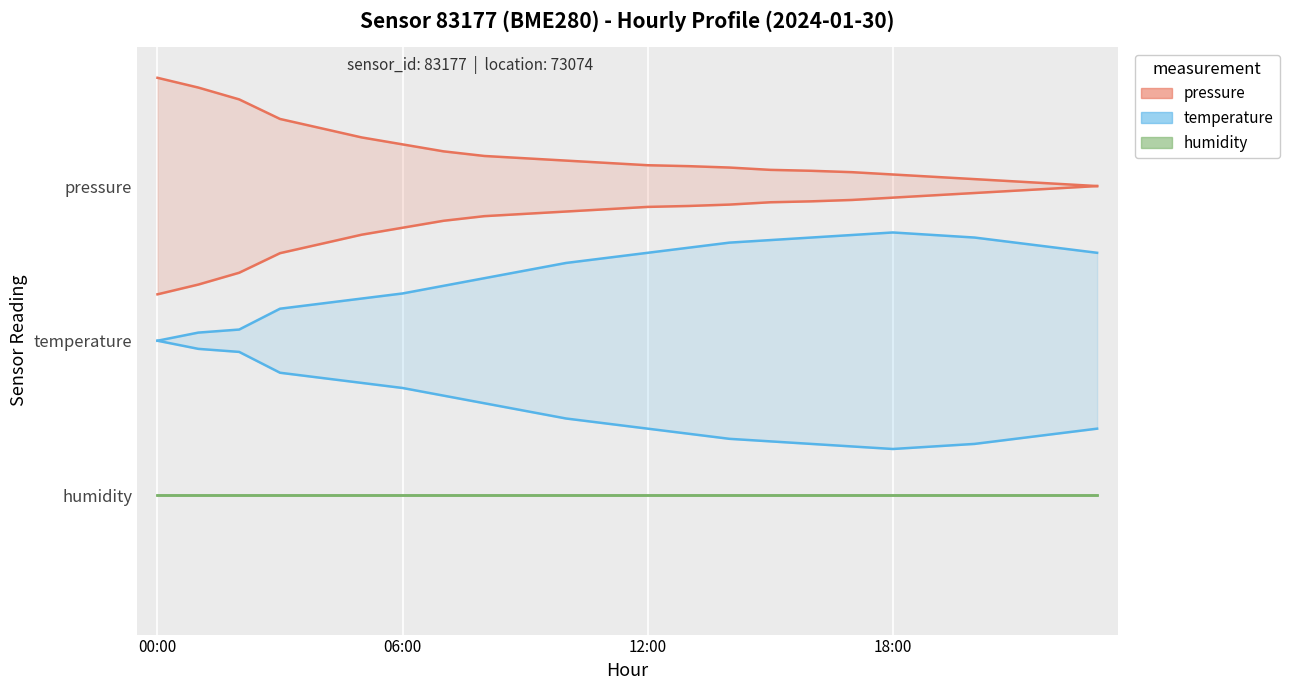

Which series has the widest spread of values?

pressure